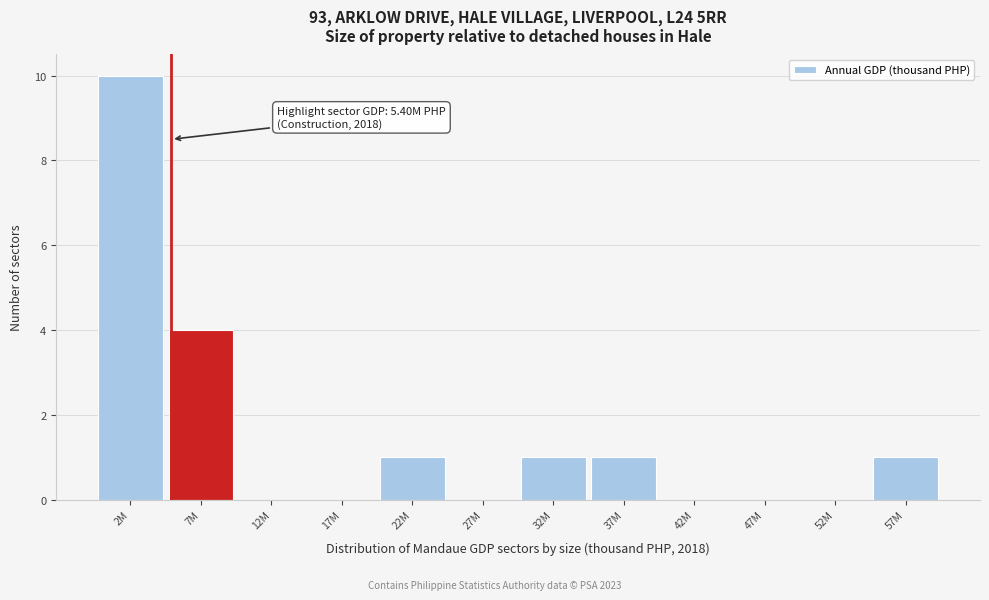

Reading left to right, transcribe all the data shown in this chart.

2M=10	7M=4	12M=0	17M=0	22M=1	27M=0	32M=1	37M=1	42M=0	47M=0	52M=0	57M=1